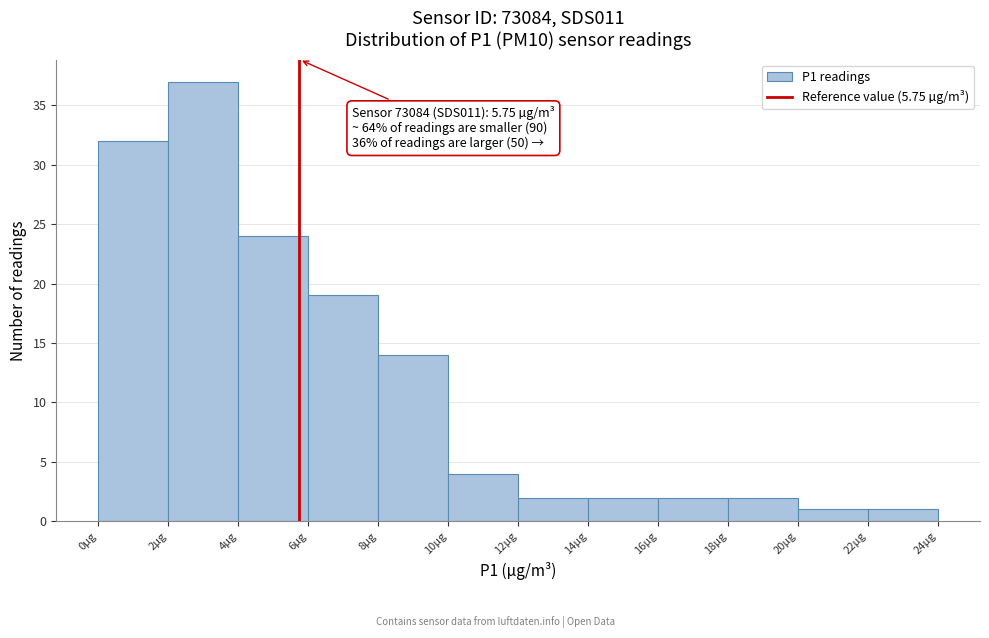

Which range on the x-axis has the tallest bar?

2 to 4